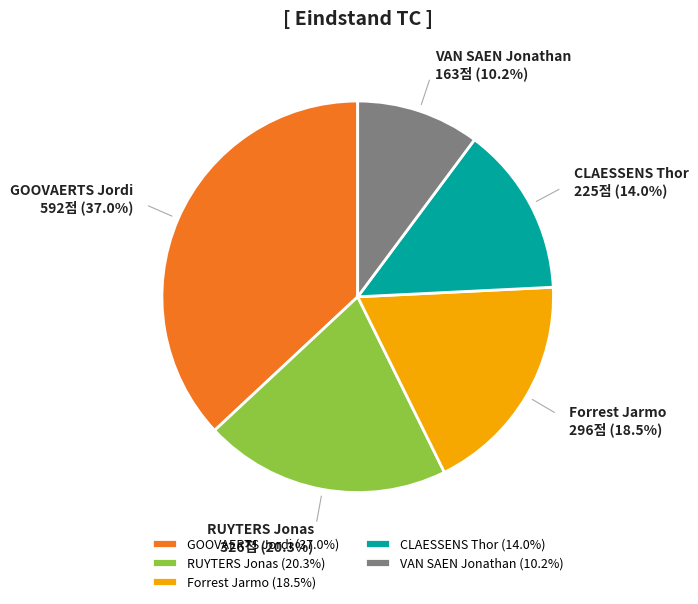

Between RUYTERS Jonas and CLAESSENS Thor, which is larger?

RUYTERS Jonas